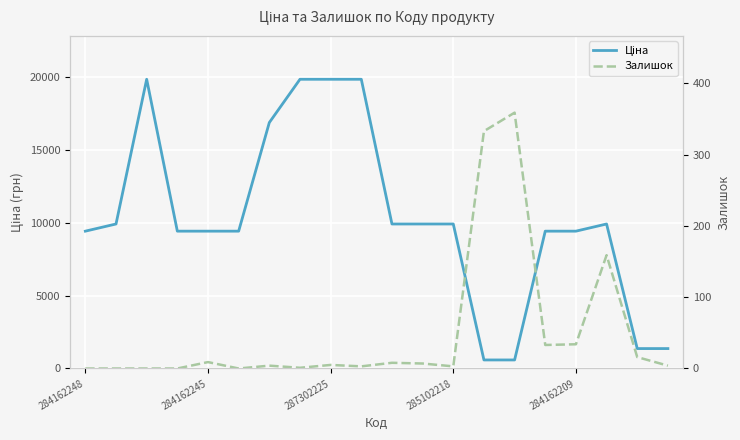

How many distinct data groups are displayed?

2